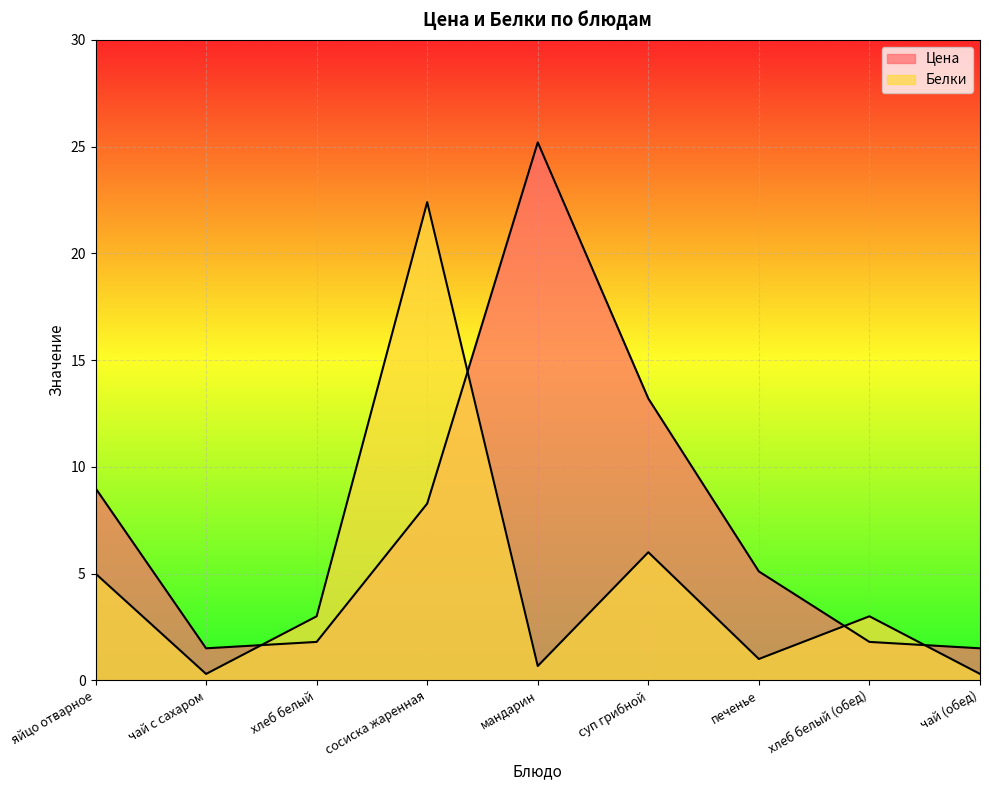

What is the average value of the Белки series?

4.6